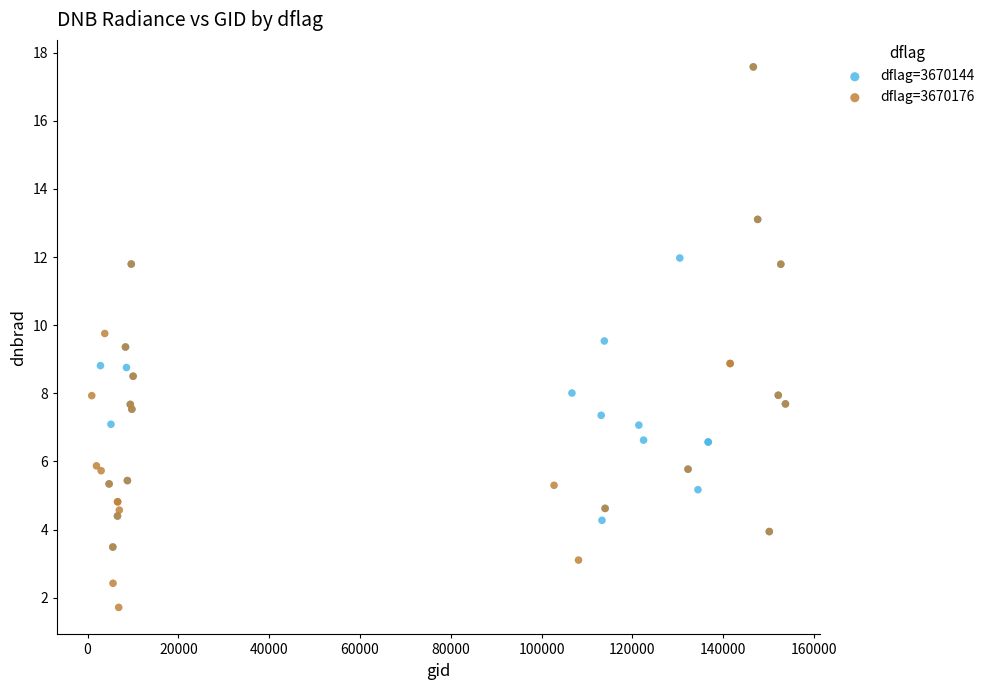

Which series reaches the minimum Y coordinate?

dflag=3670176